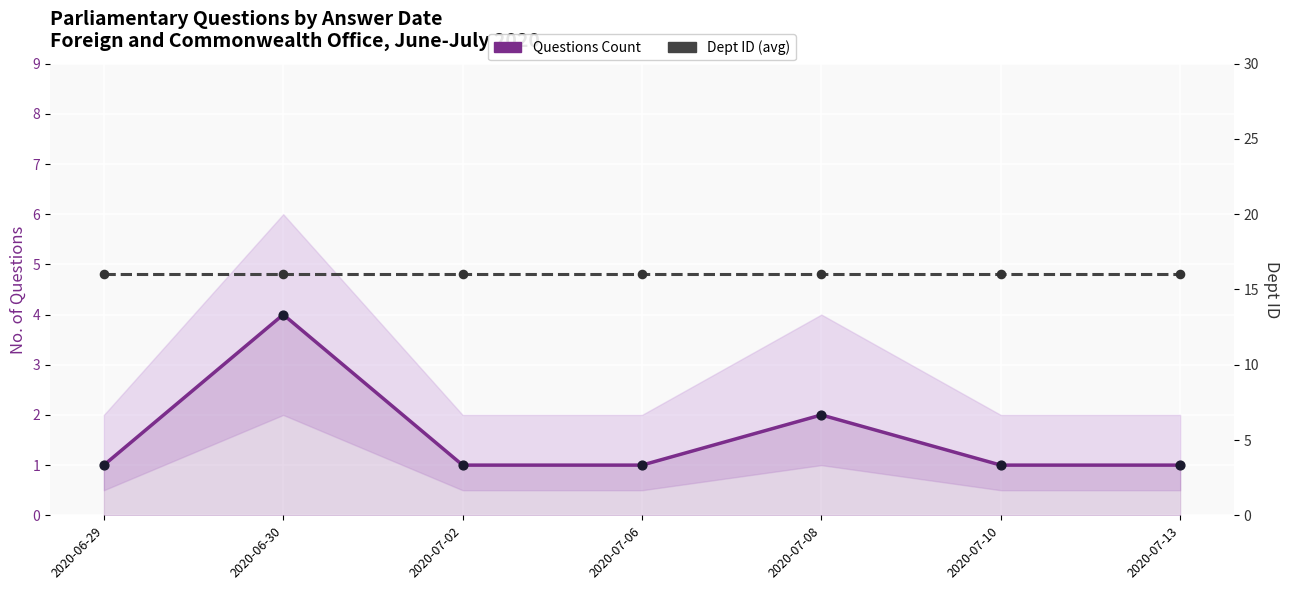

Is the value of Dept ID (avg) at 2020-07-13 greater than the value of Questions Count at 2020-07-13?

Yes